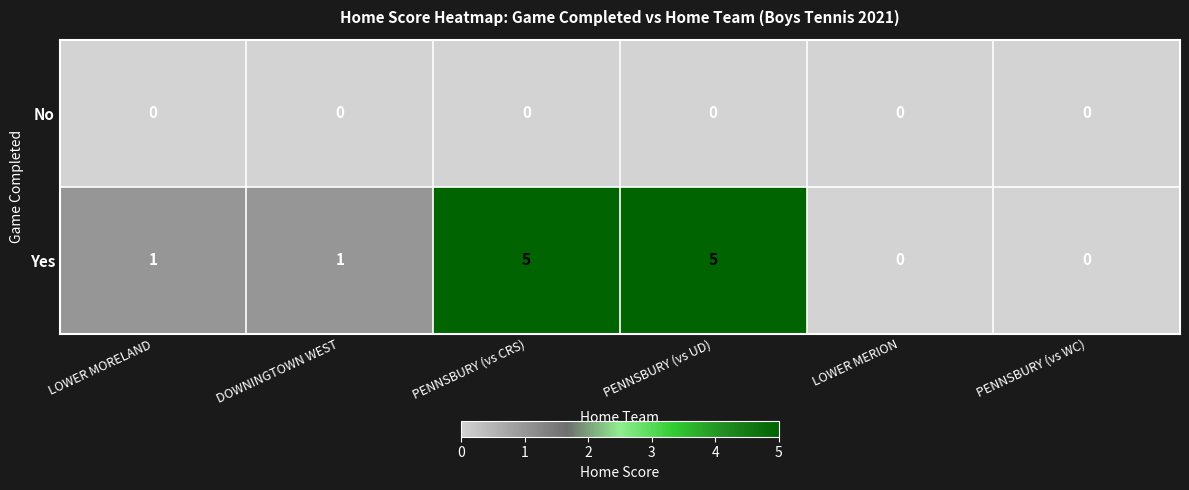

What is the difference between the Yes values at LOWER MERION and PENNSBURY (vs UD)?

5